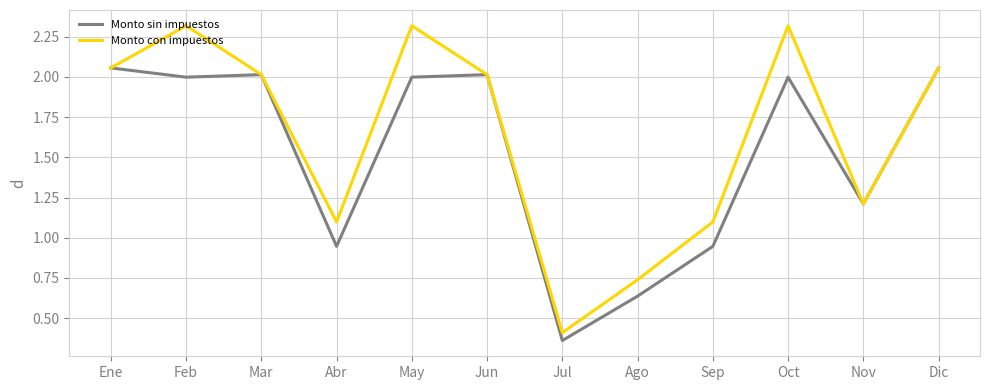

What is the sum of all Monto sin impuestos values?

18.2